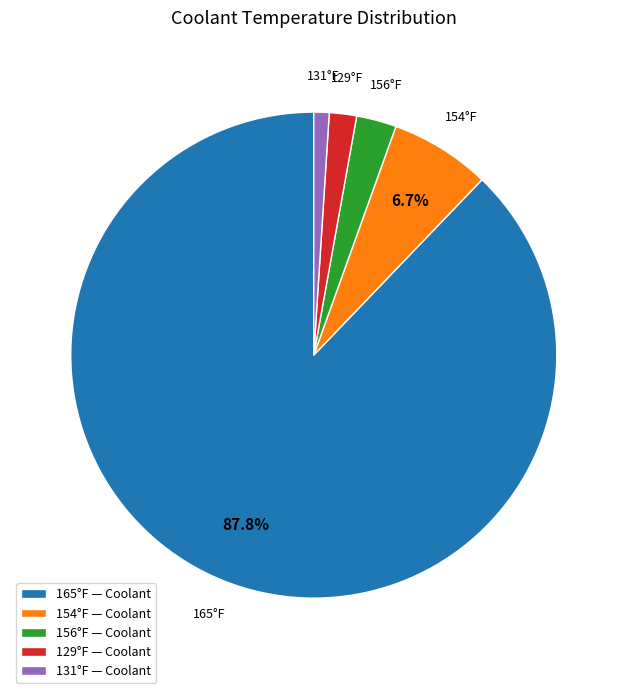

Approximately how many times larger is the value at 154°F — Coolant compared to 129°F — Coolant?

3.7